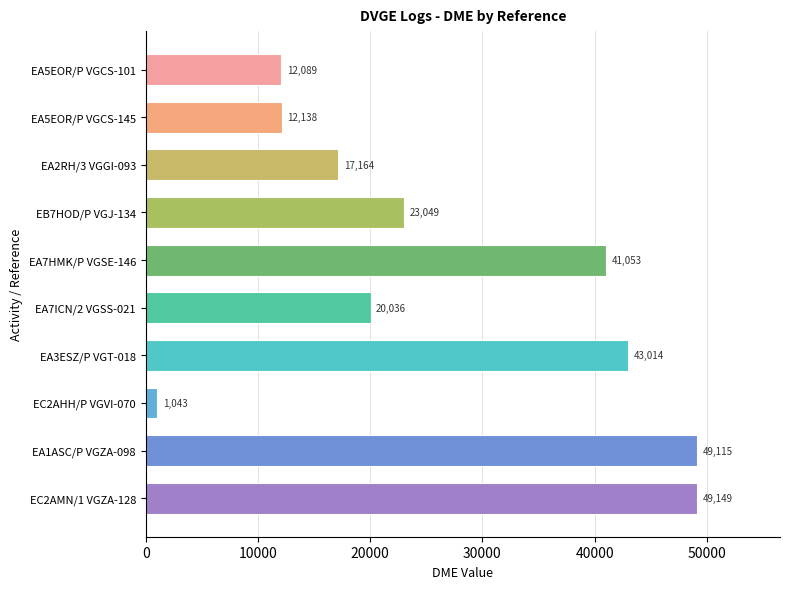

What is the average value?

26785